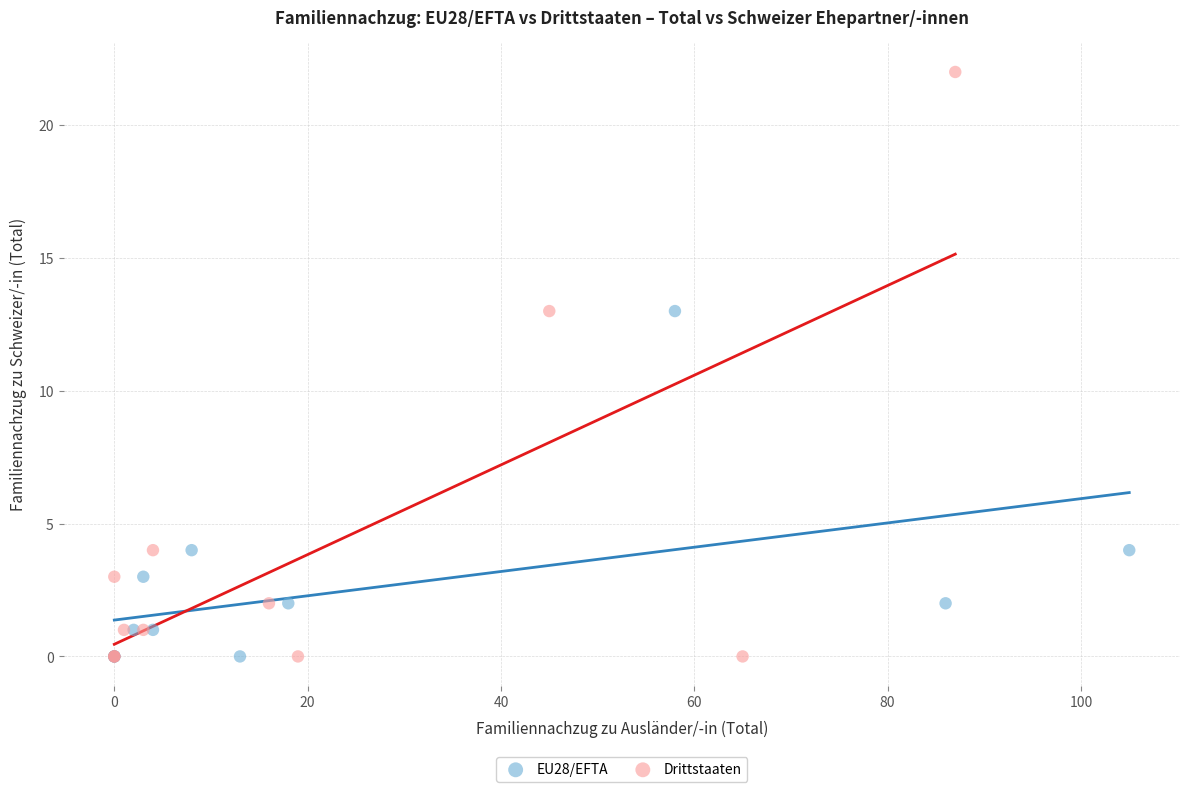

What are all the series names shown in the legend?

EU28/EFTA, Drittstaaten